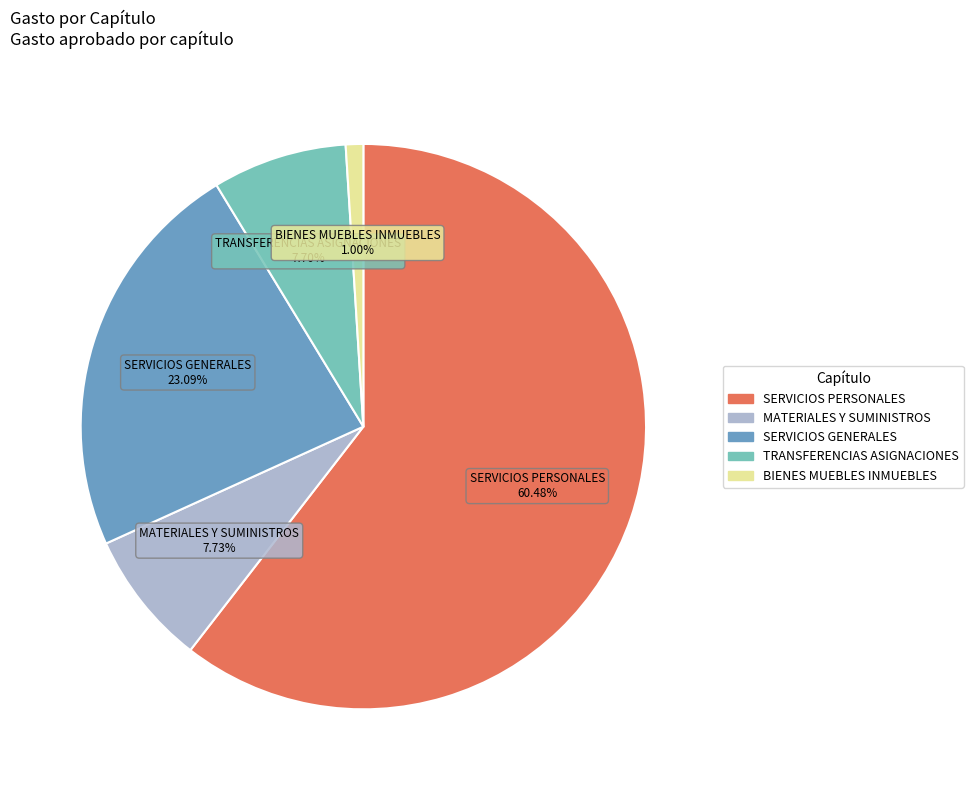

What percentage is the SERVICIOS PERSONALES slice, to the nearest percent?

60%